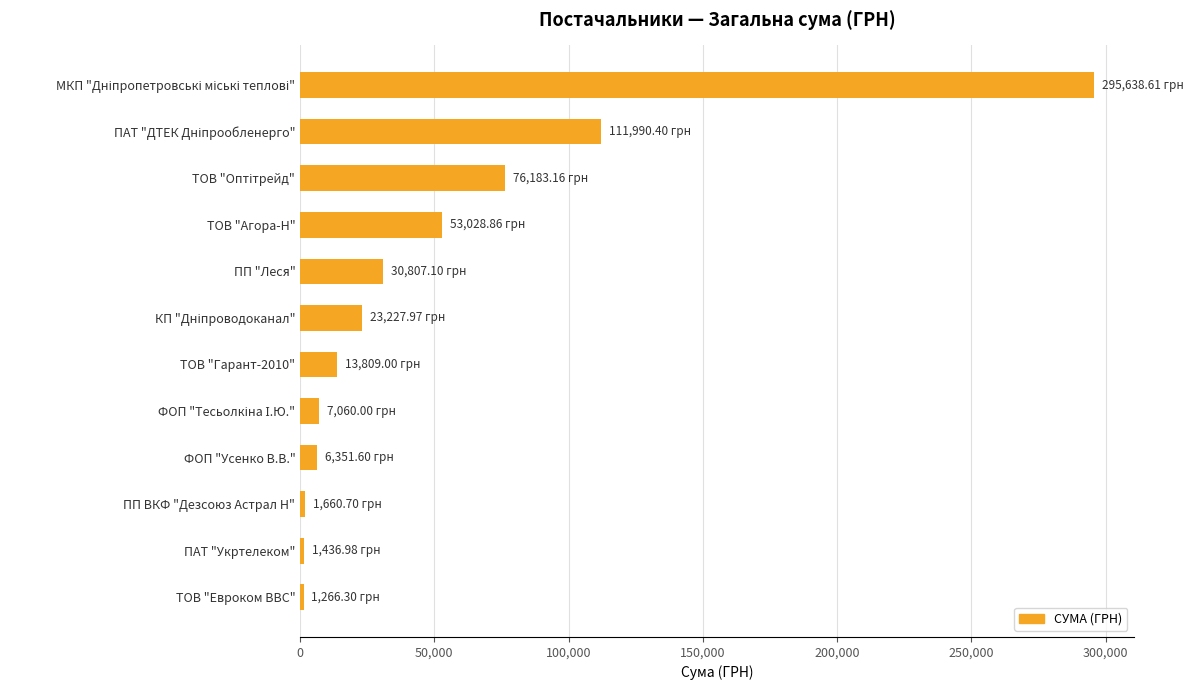

What is the difference between the maximum and second lowest values?

294201.6